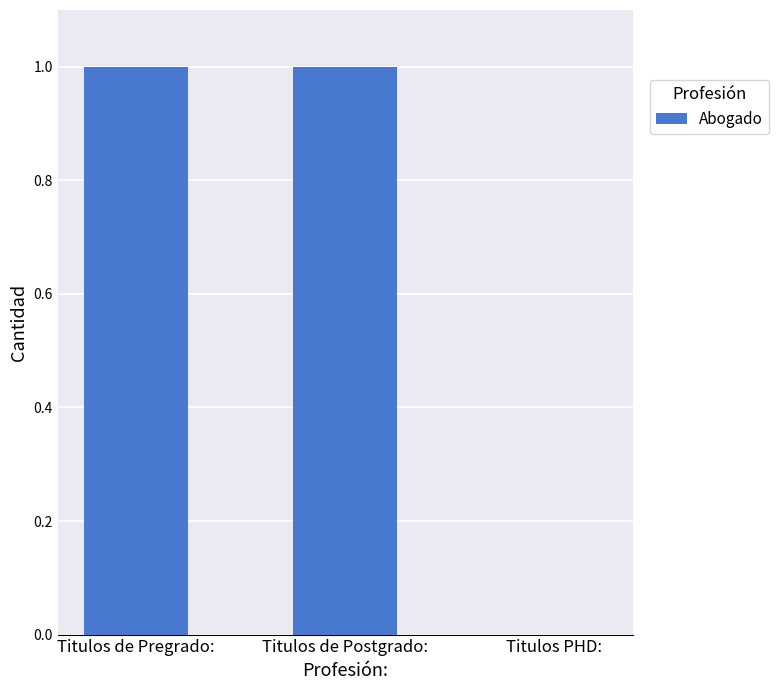

Is it true that the value at Titulos de Postgrado: is 1?

True